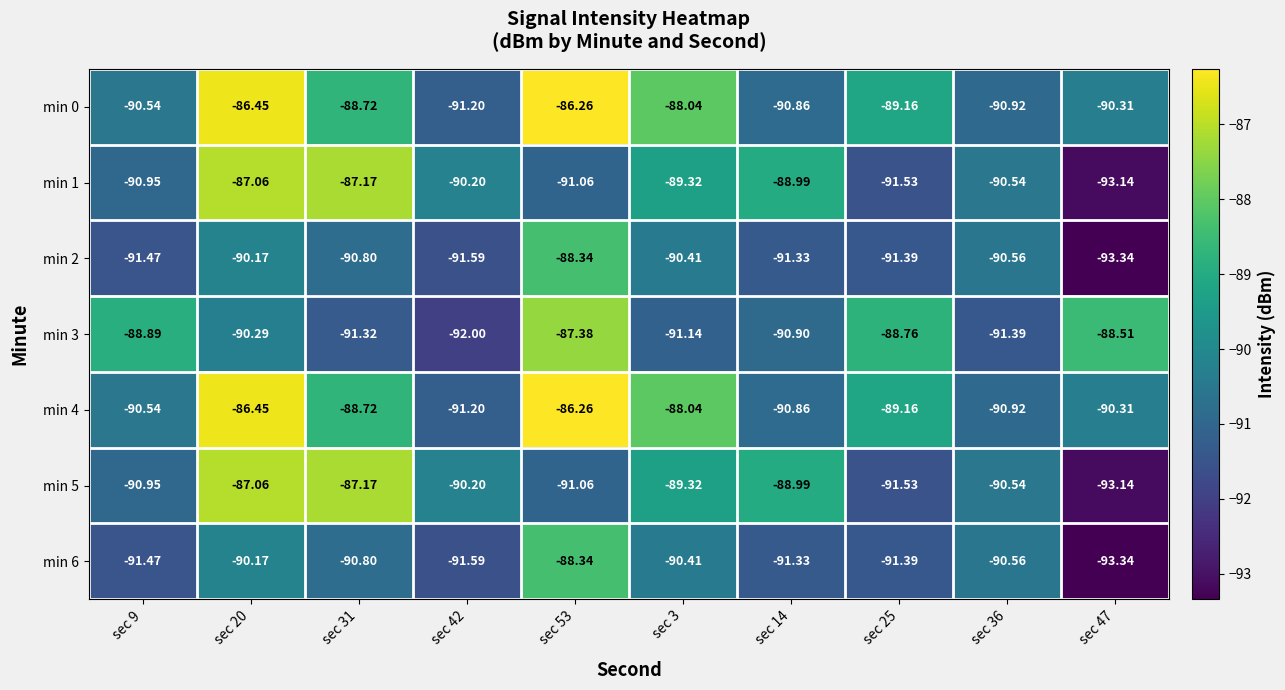

What is the maximum value shown in the chart?

-86.3